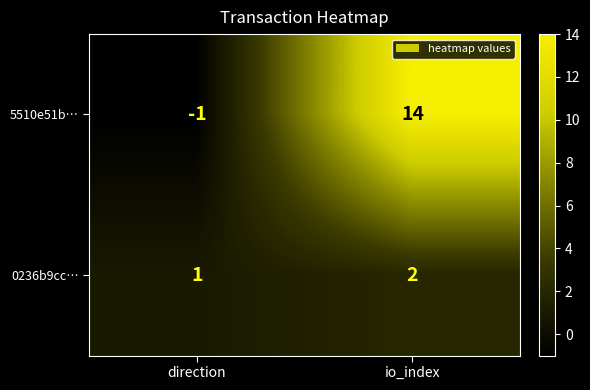

Is it true that 5510e51b… equals 0 at direction?

False